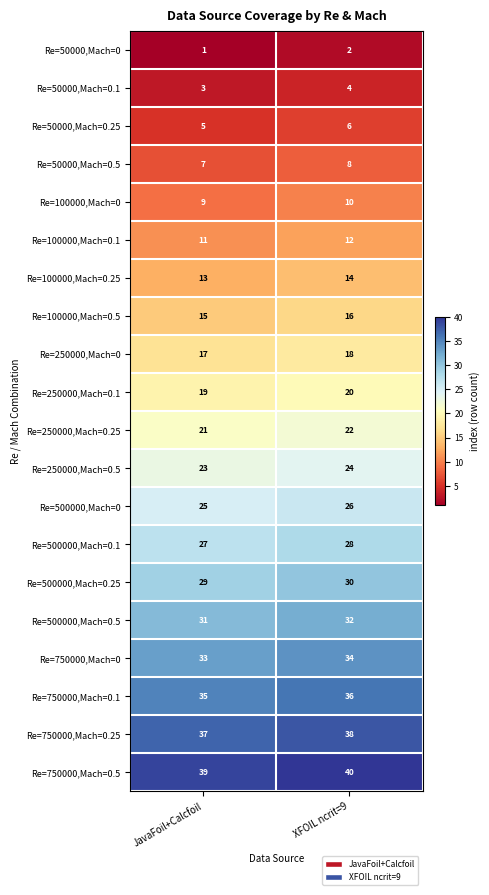

At how many categories does at least one series exceed 26?

2